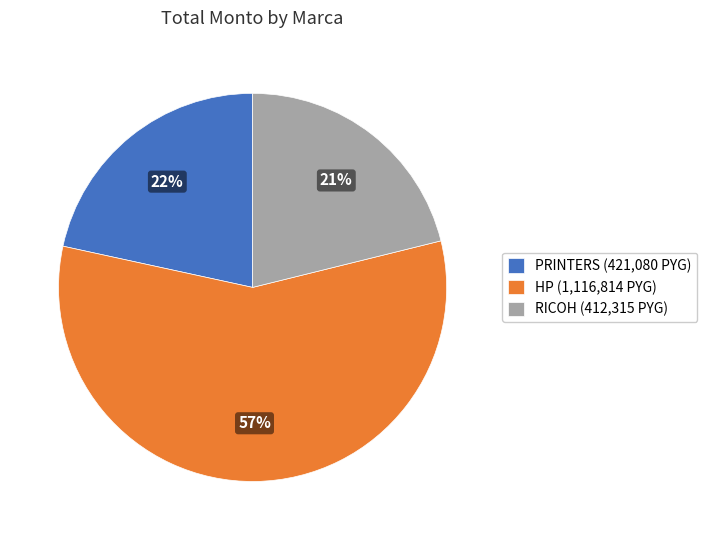

How many slices are in this pie chart?

3